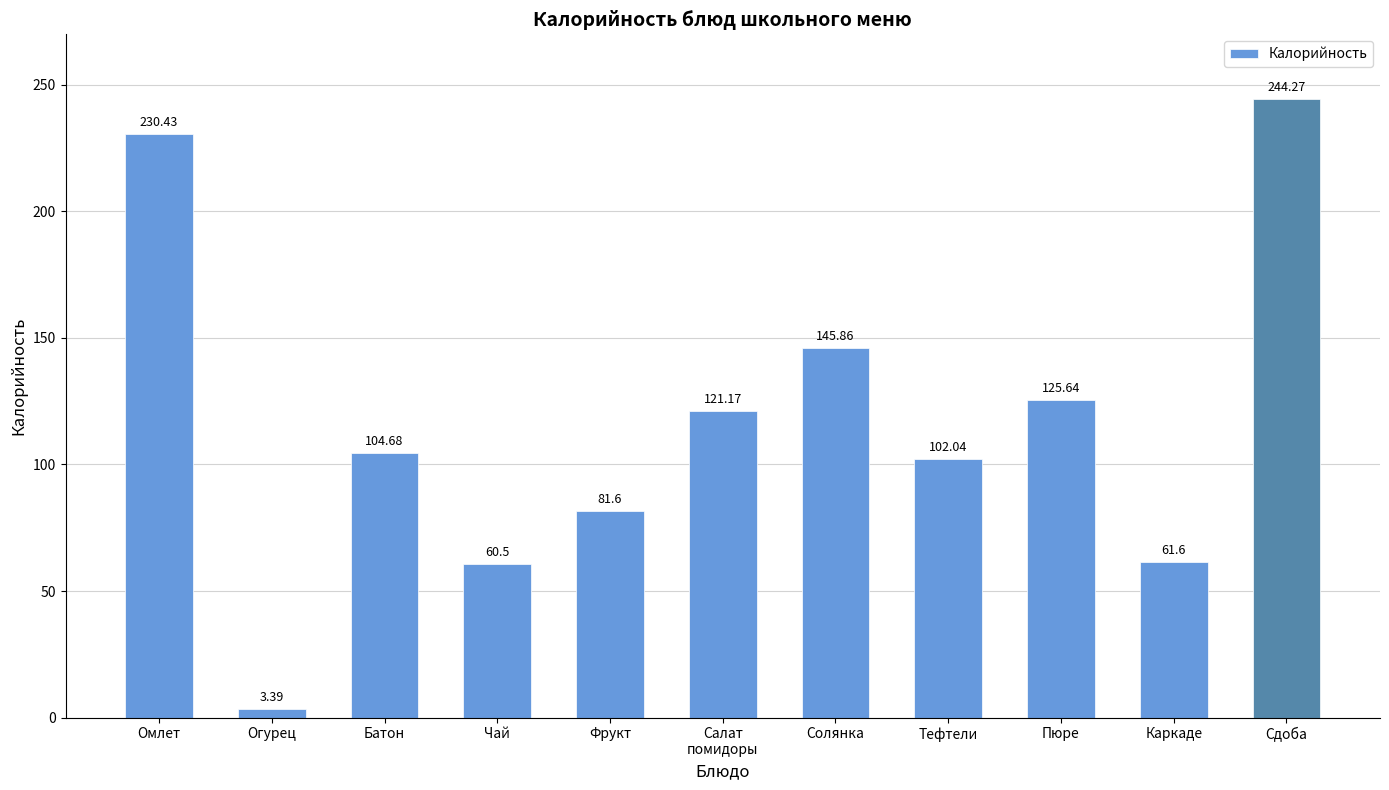

Approximately how many times larger is the value at Чай compared to Пюре?

0.5